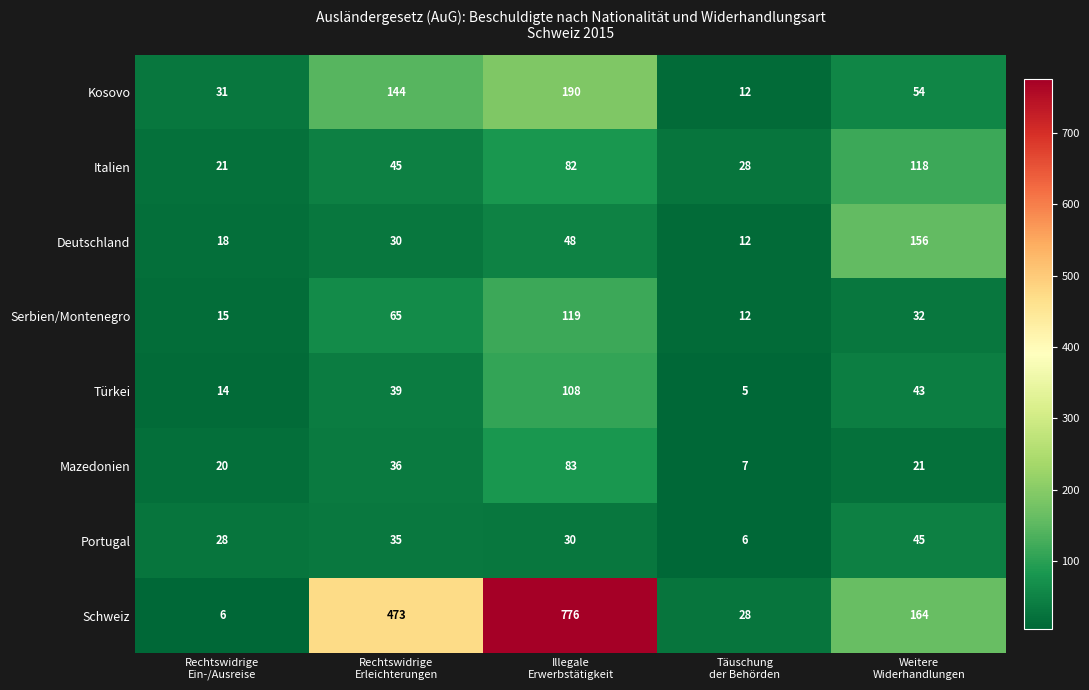

Which series has the largest total across all categories?

Schweiz